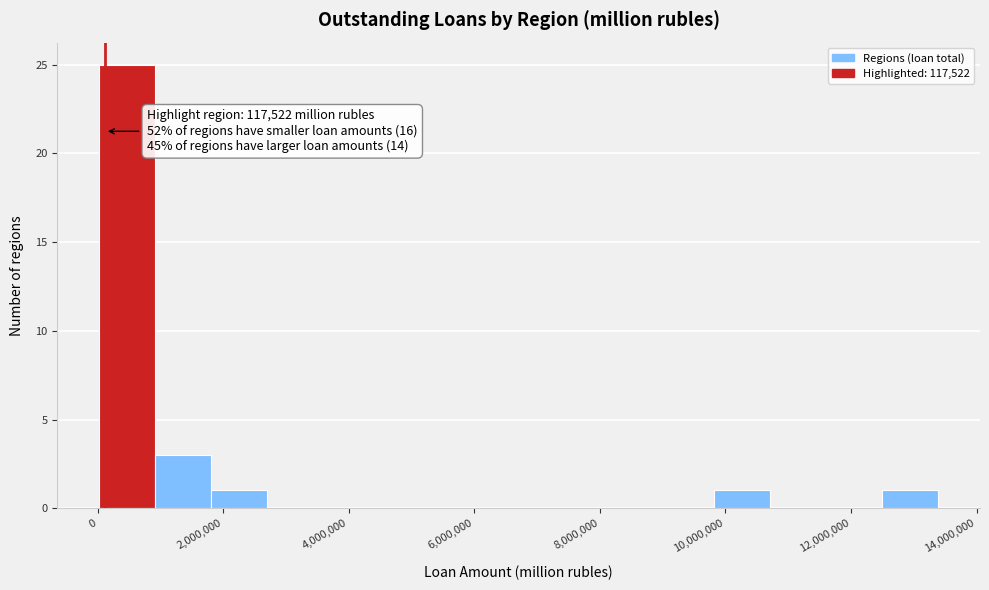

Over which range of the x-axis is the bar tallest?

0 to 1000000